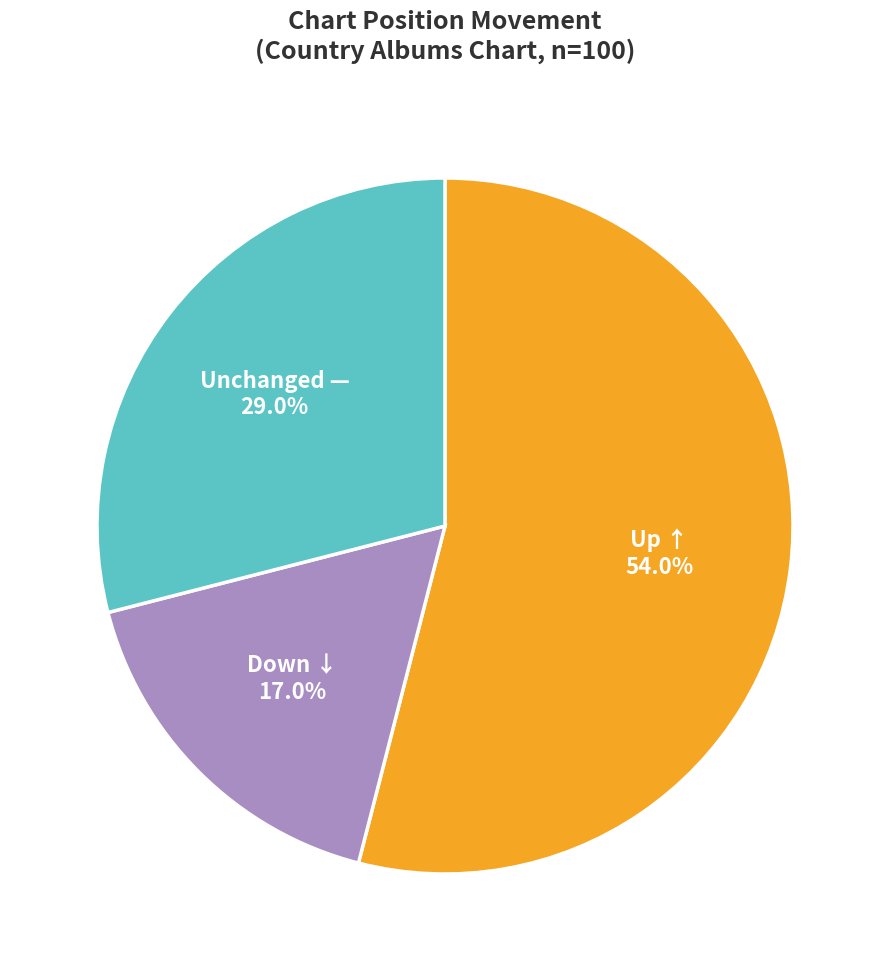

Rank the categories by value from highest to lowest.

Up ↑, Unchanged —, Down ↓